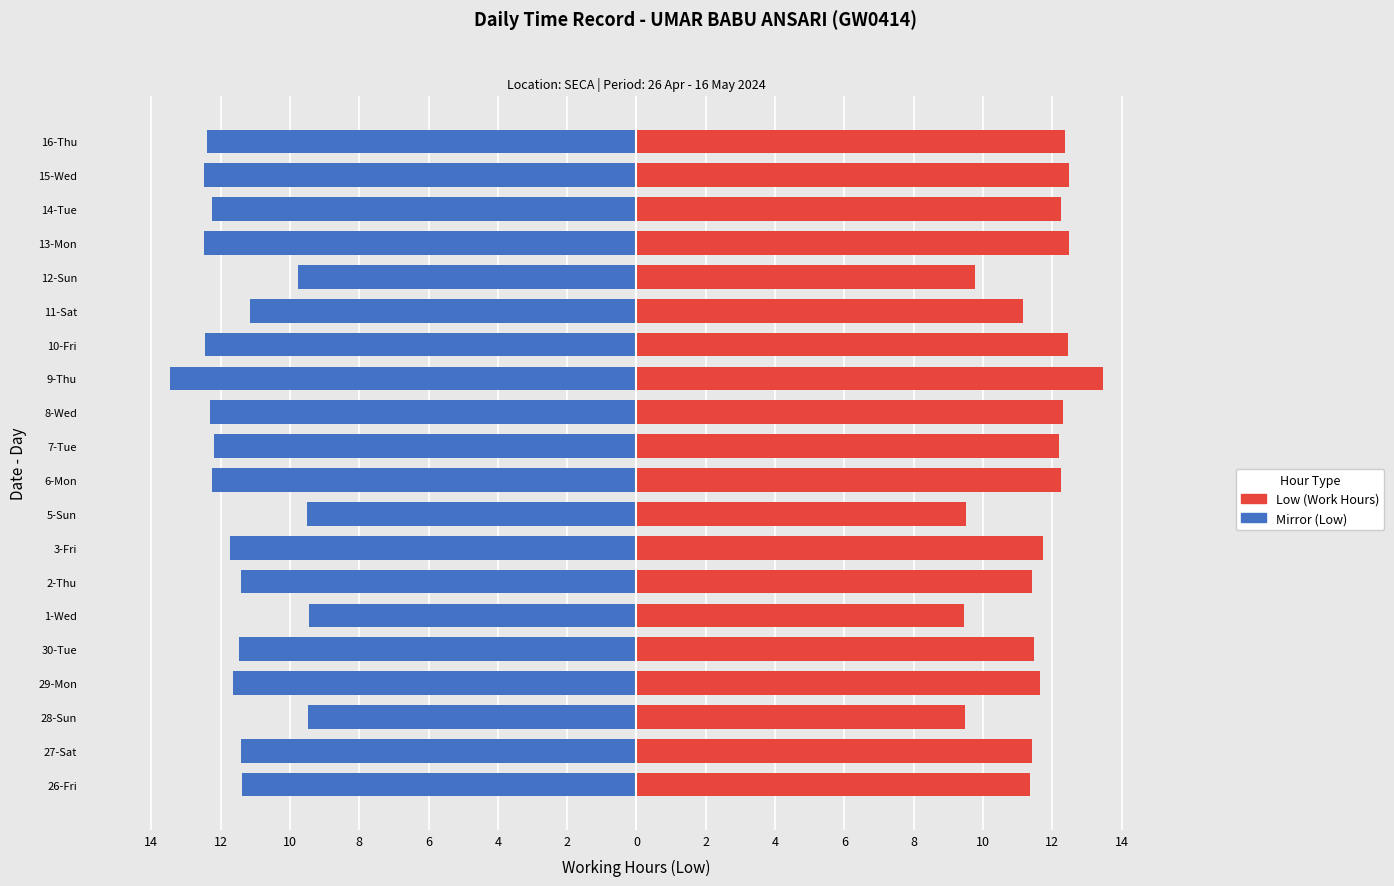

Does the chart contain stacked bars?

No